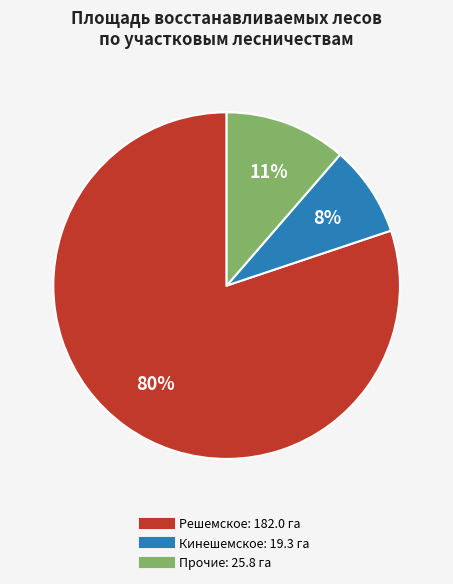

Combined, do Решемское: 182.0 га and Кинешемское: 19.3 га account for over 50%?

Yes